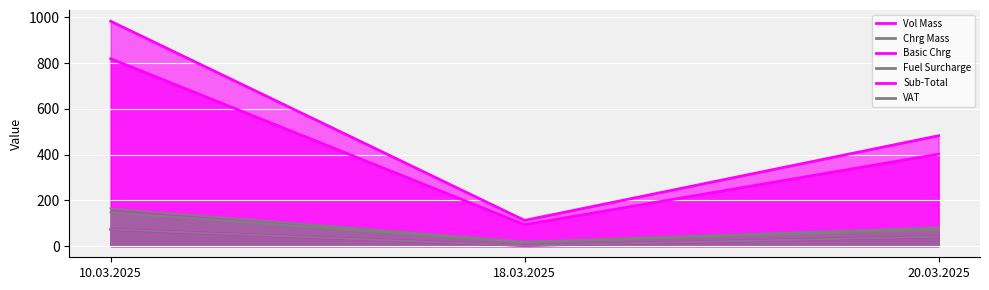

What is the label of the 3rd point from the right?

10.03.2025